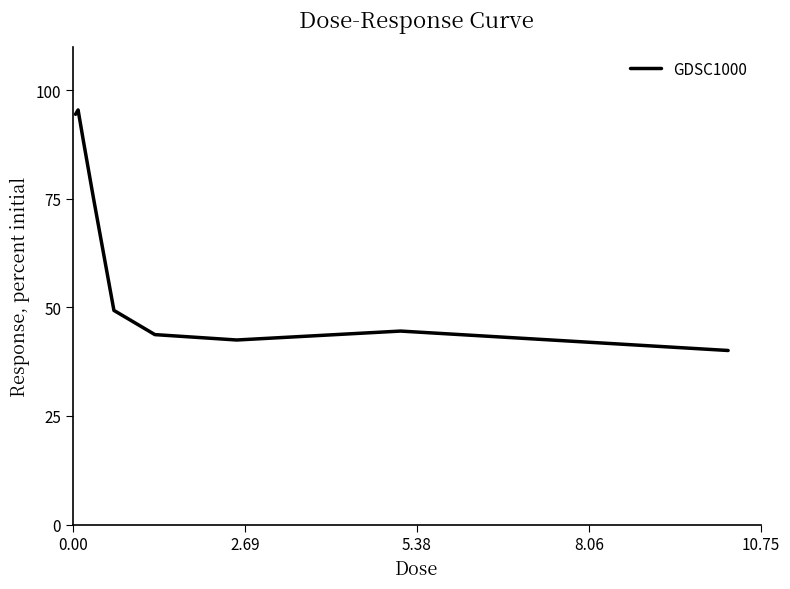

Reading left to right, list all the values displayed in this chart.

94.5	95.5	88.6	75.2	49.3	43.7	42.5	44.5	40.1